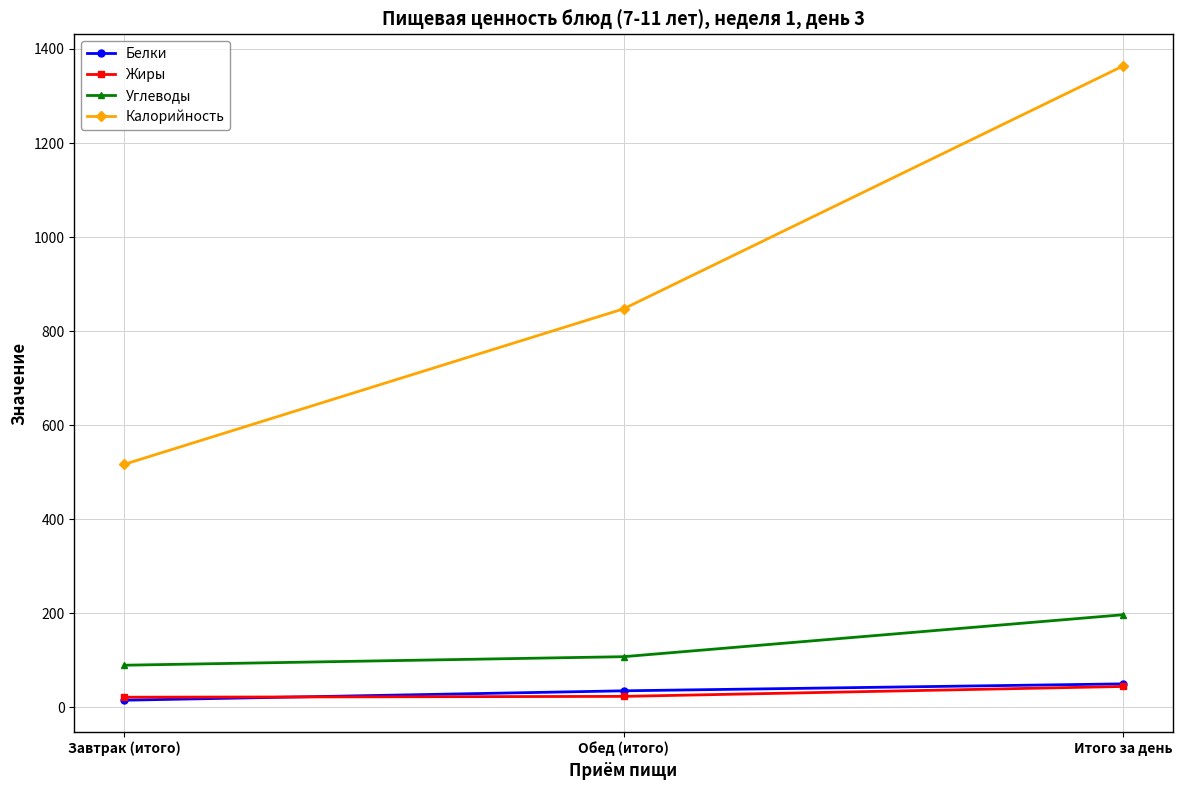

At which category is the sum across all series the highest?

Итого за день